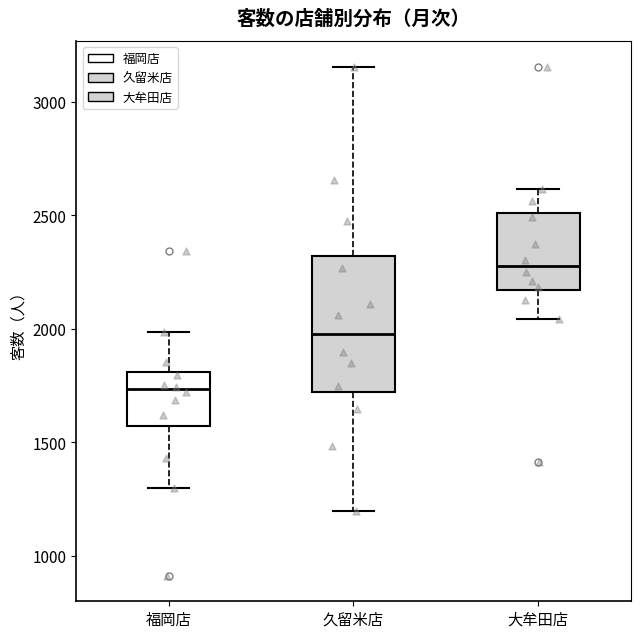

Reading left to right, read every box against the y-axis: the position of its median line, the range the box covers, and the ends of its whiskers. The values are not printed on the chart, so give them approximately, as read against the axis.

福岡店: median 1750, box 1550 to 1800, whiskers 1300 to 2000
久留米店: median 2000, box 1700 to 2300, whiskers 1200 to 3150
大牟田店: median 2300, box 2150 to 2500, whiskers 2050 to 2600